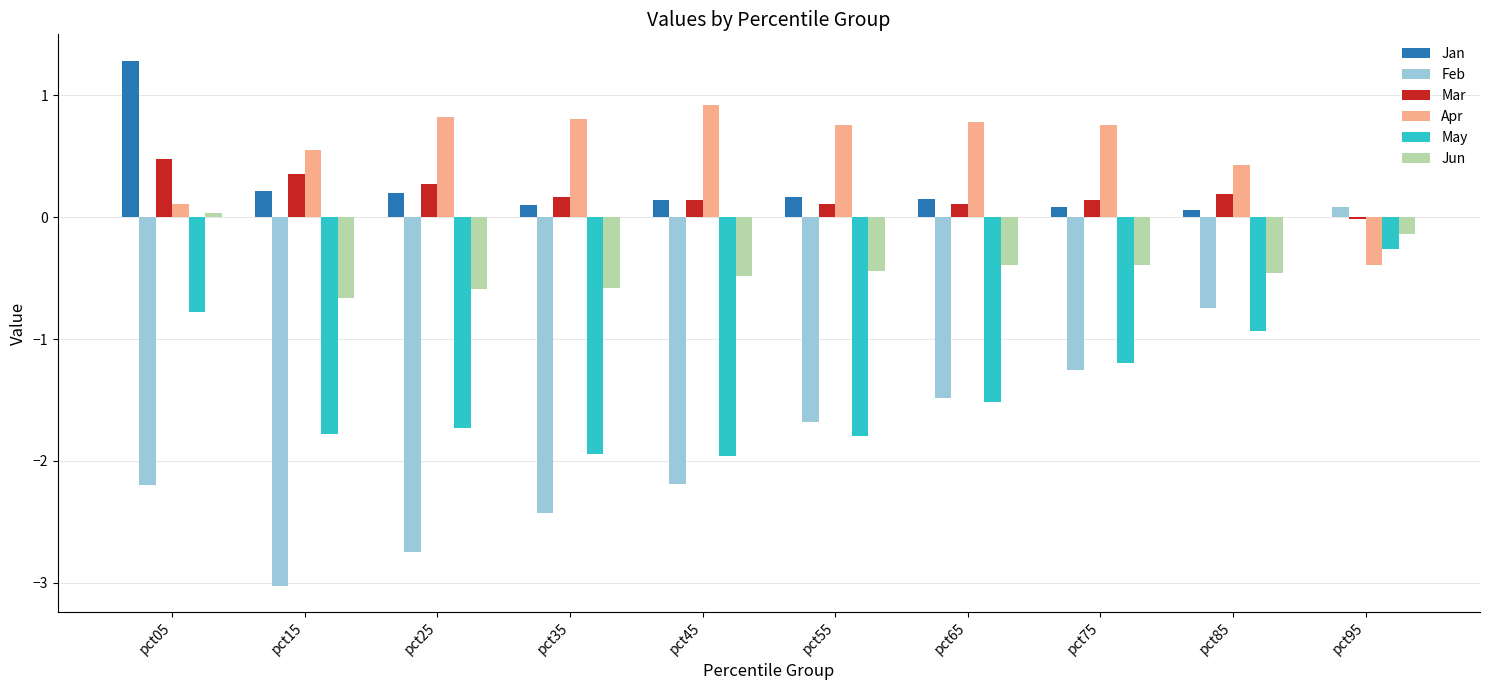

The May series shows -1.3 at pct85. True or false?

False